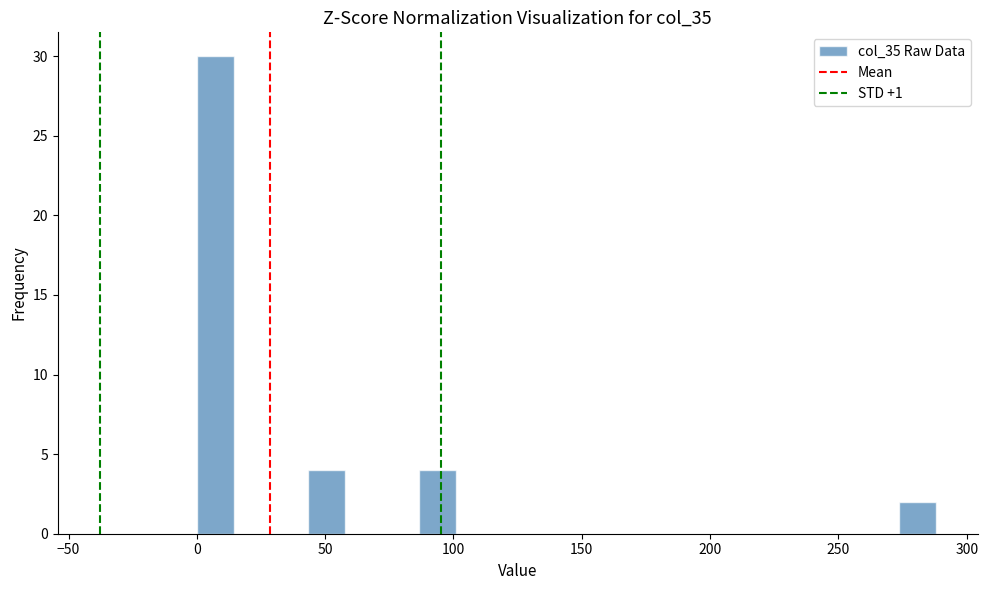

Around what value on the x-axis is the tallest bar? Give the approximate position of its centre, as read against the axis.

5